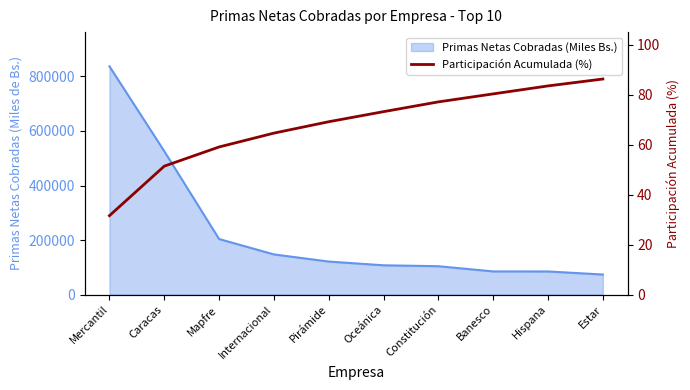

What is the value of the 4th point from the left?

64.6